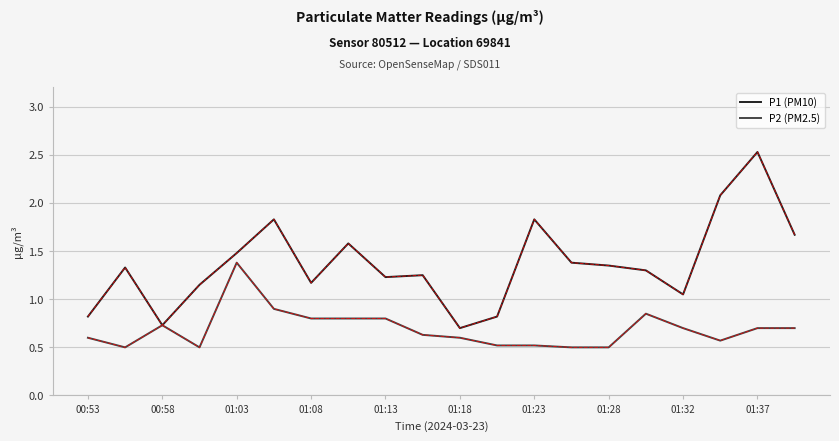

List the series in order of their peak value, highest first.

P1 (PM10), P2 (PM2.5)